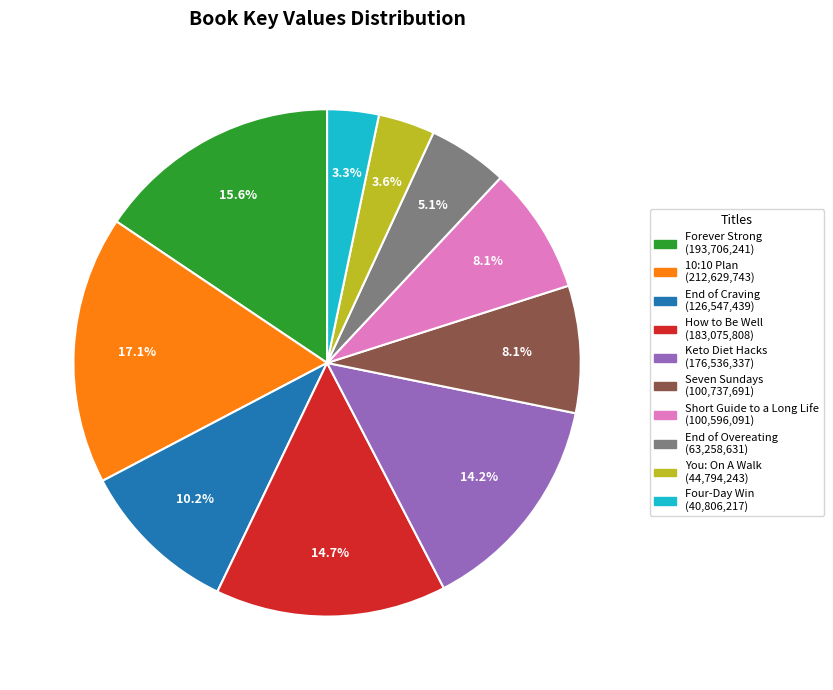

What is the ratio of the value at Seven Sundays to the value at 10:10 Plan?

0.5